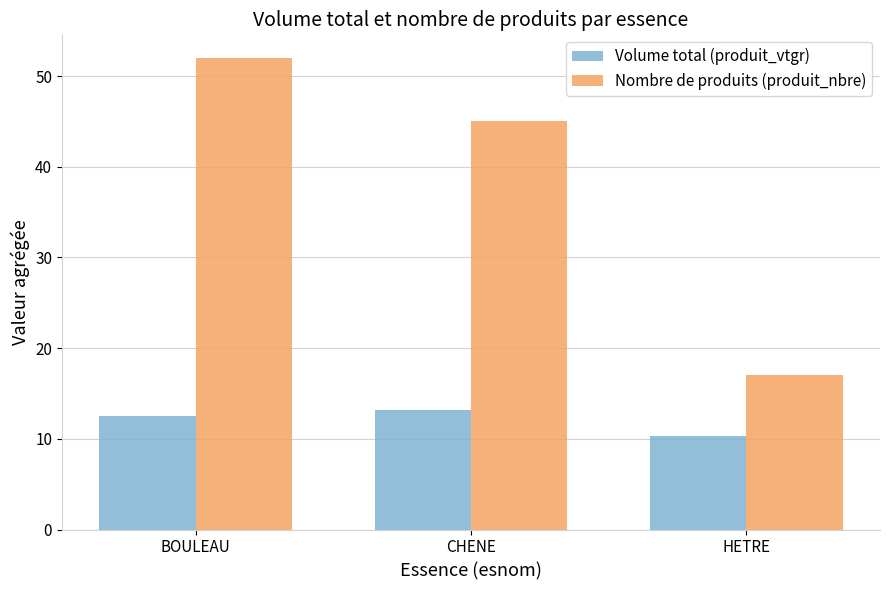

Reading right to left, transcribe all the data shown in this chart.

Volume total (produit_vtgr): HETRE=10.3	CHENE=13.2	BOULEAU=12.5
Nombre de produits (produit_nbre): HETRE=17.0	CHENE=45.0	BOULEAU=52.0